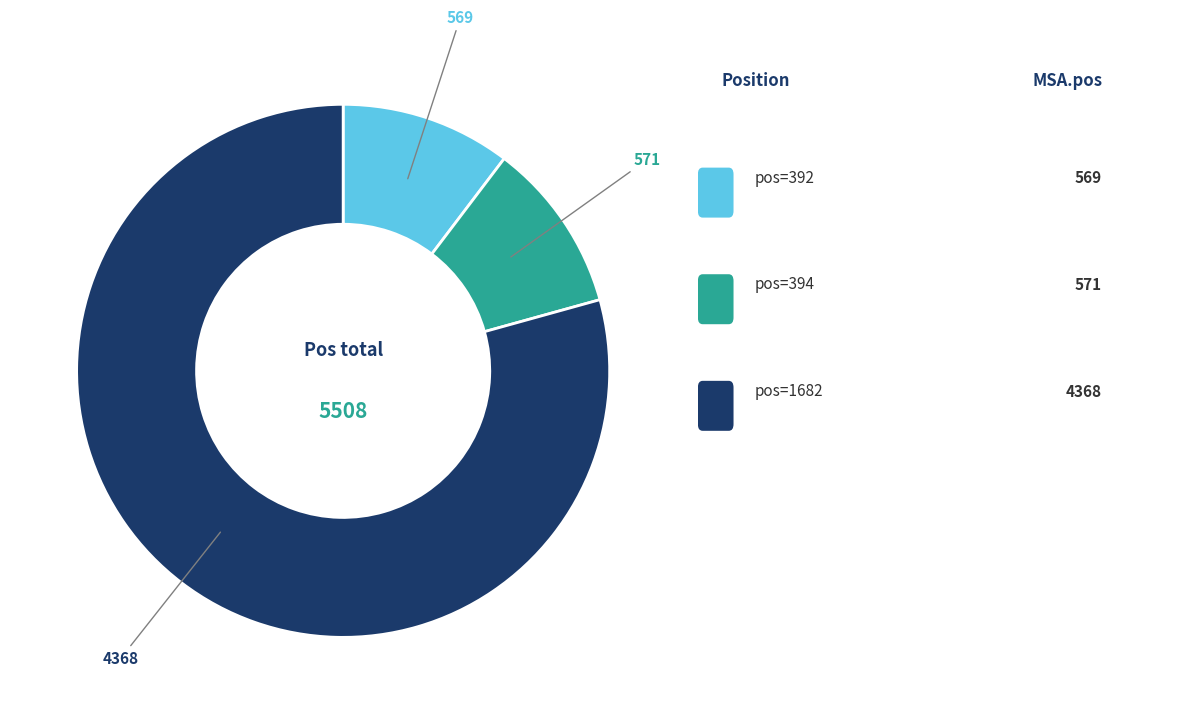

Does any single category account for the majority?

Yes